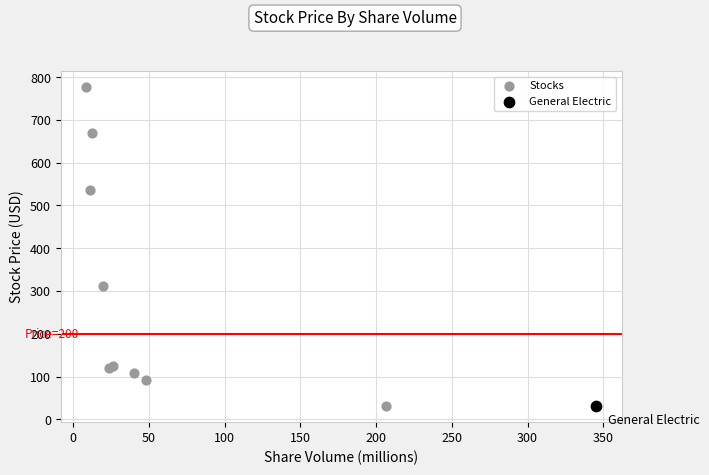

What are all the series names shown in the legend?

Stocks, General Electric